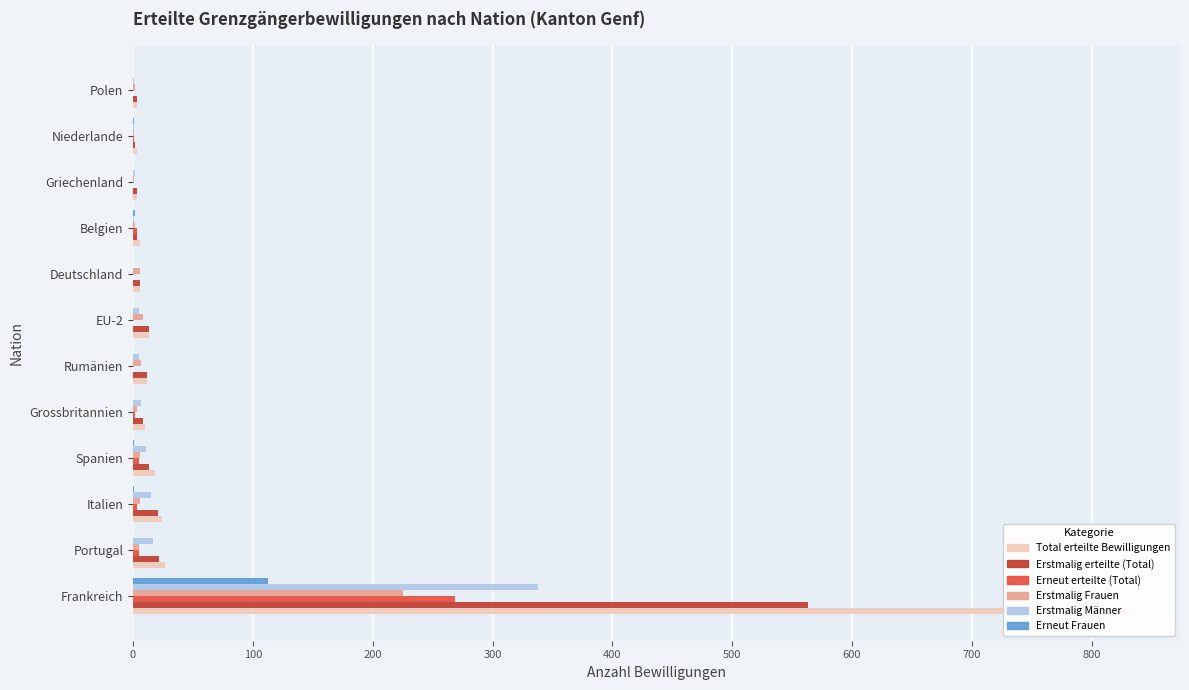

The value of Total erteilte Bewilligungen at EU-2 is 20. True or false?

False